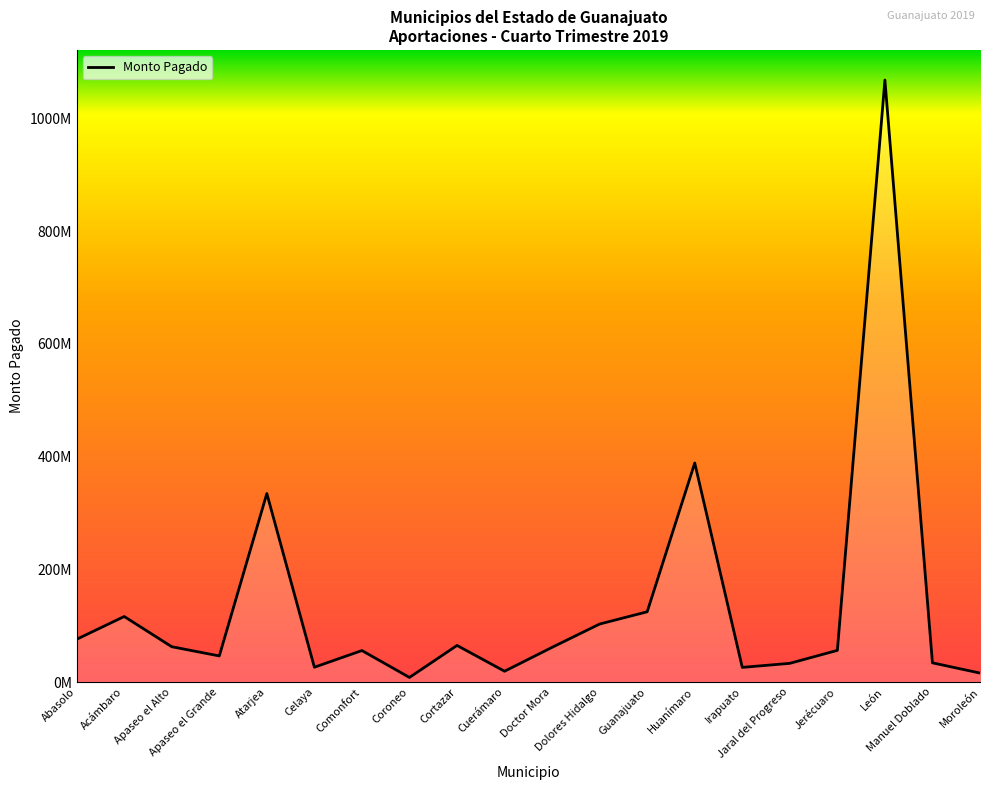

Is this an area chart (filled region under the line)?

Yes